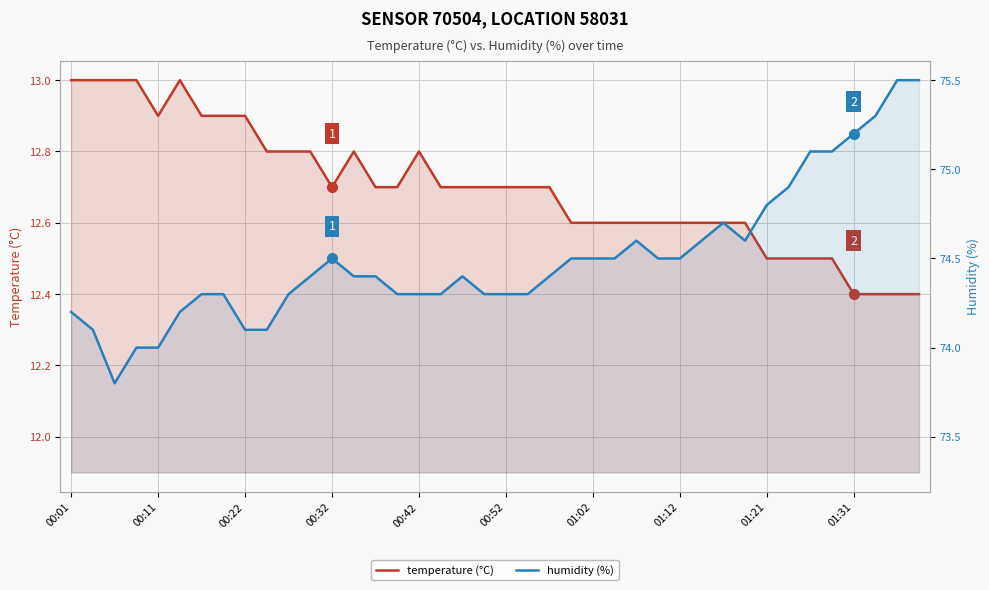

True or false: temperature (°C) has more than 1 interior local peaks.

True